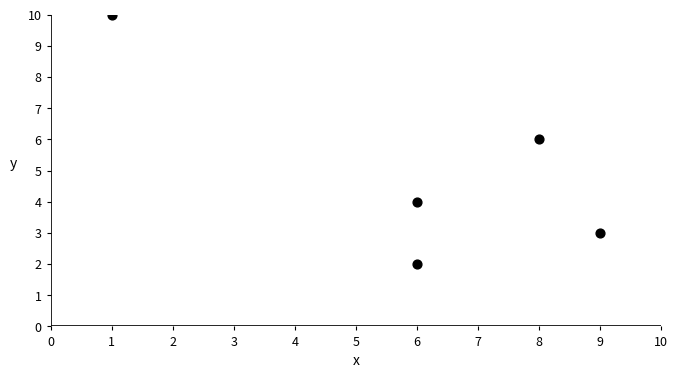

What is the range of X values (max minus min)?

8